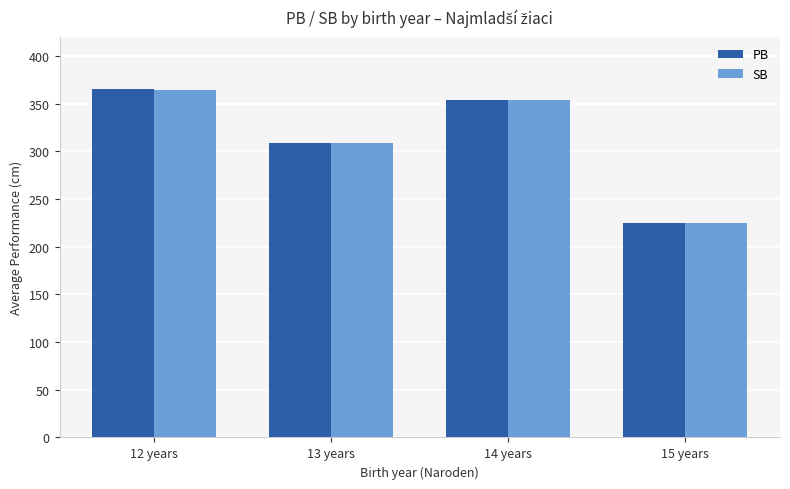

What is the sum of all PB values?

1251.5